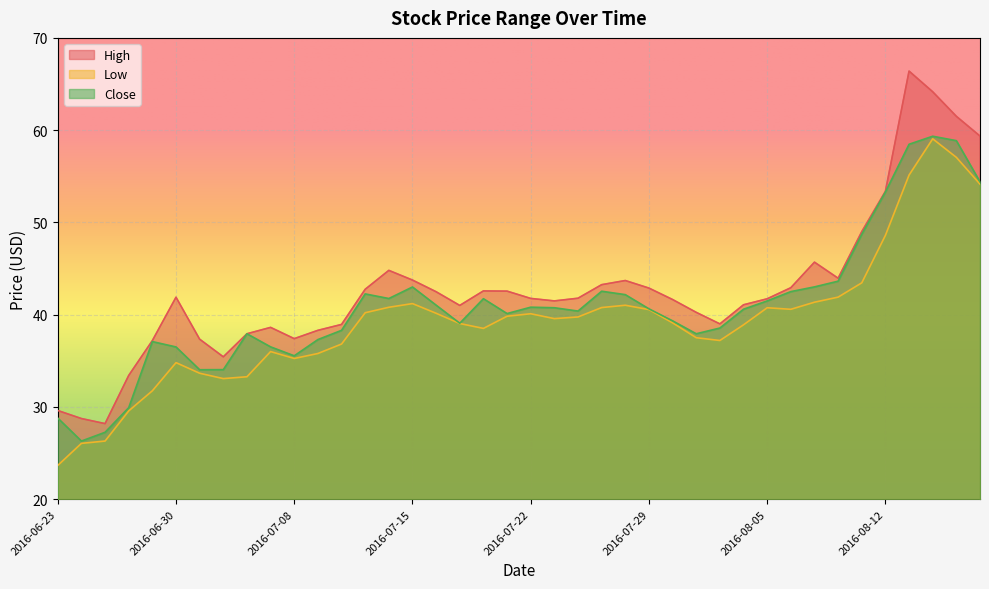

What is the total value across all series at 2016-08-15?

180.0